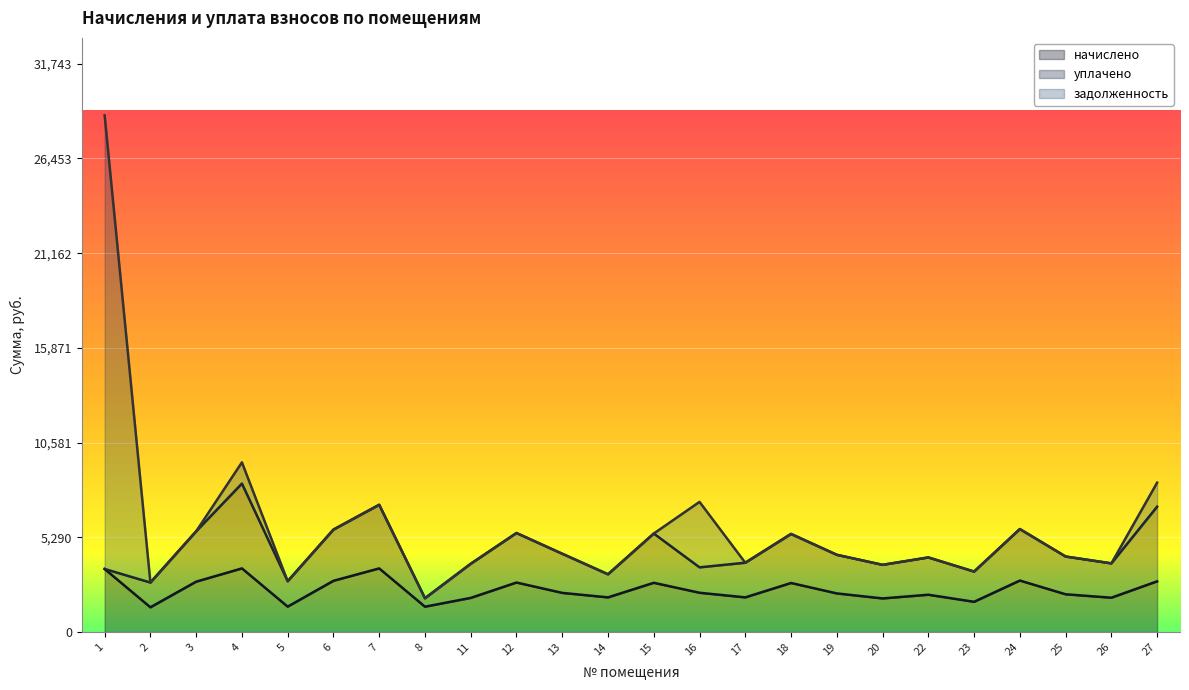

Rank the series by their maximum value, from lowest to highest.

начислено, уплачено, задолженность